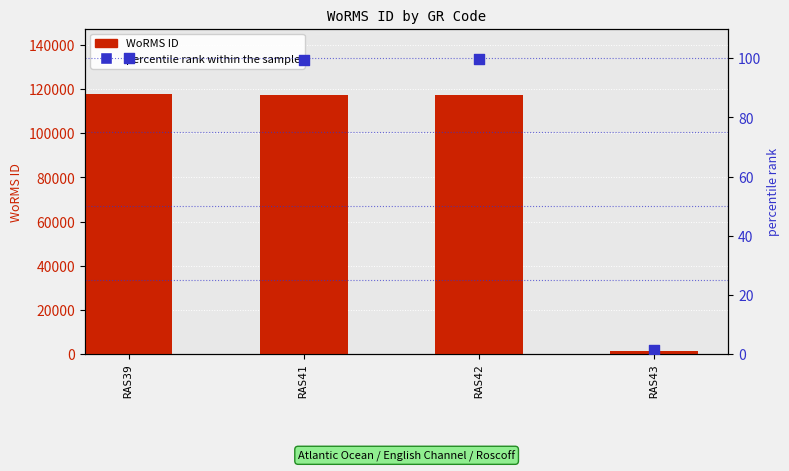

Which series contains the highest Y value?

WoRMS ID